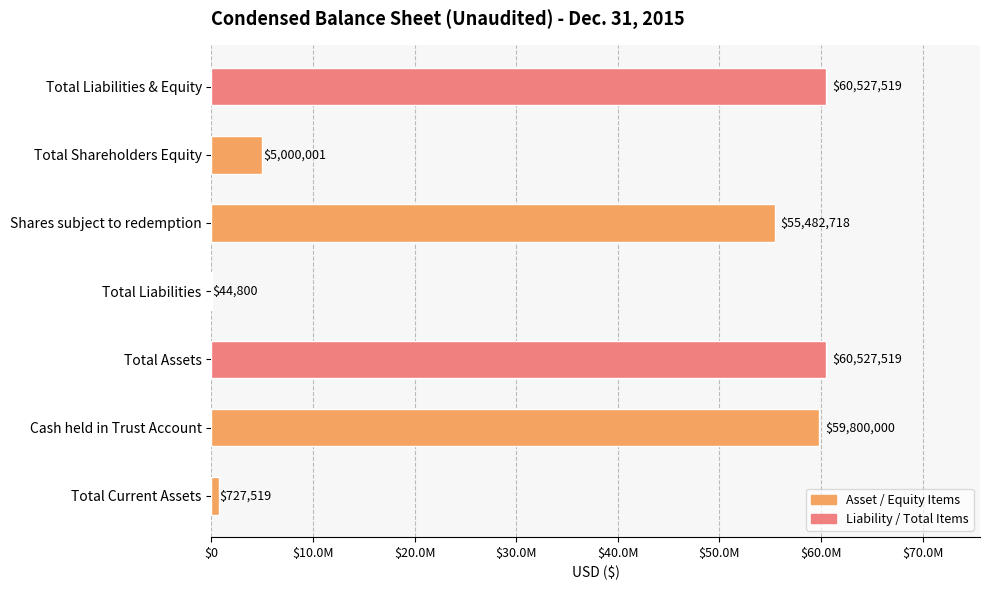

Are the bars horizontal?

Yes